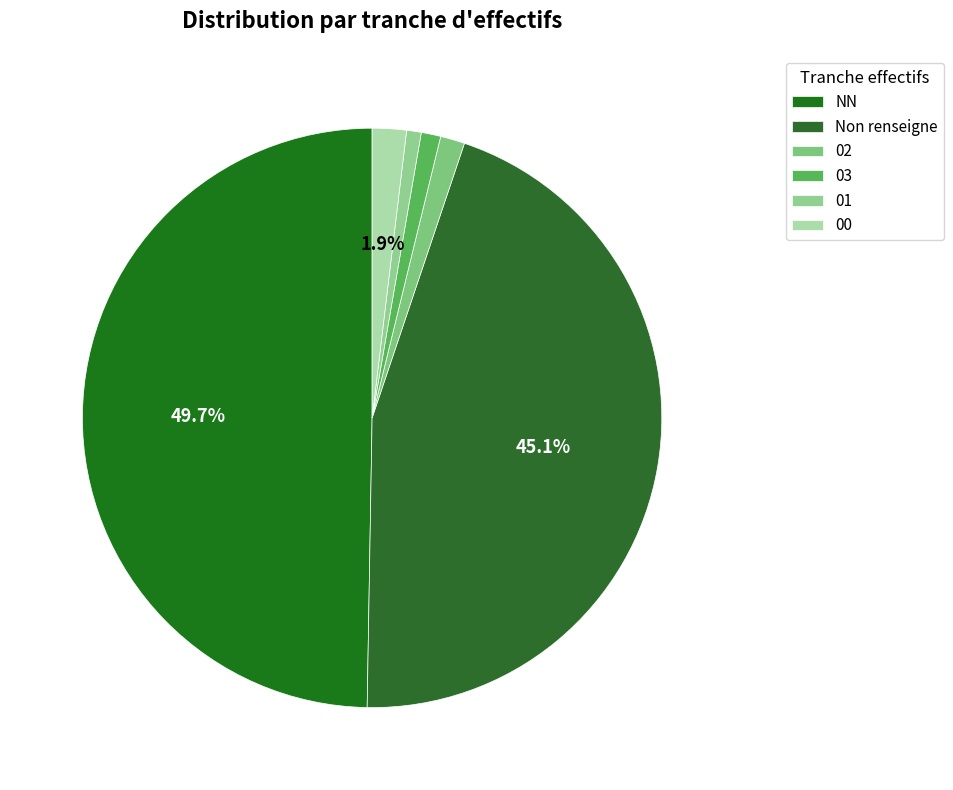

Count the number of slices in the pie.

6